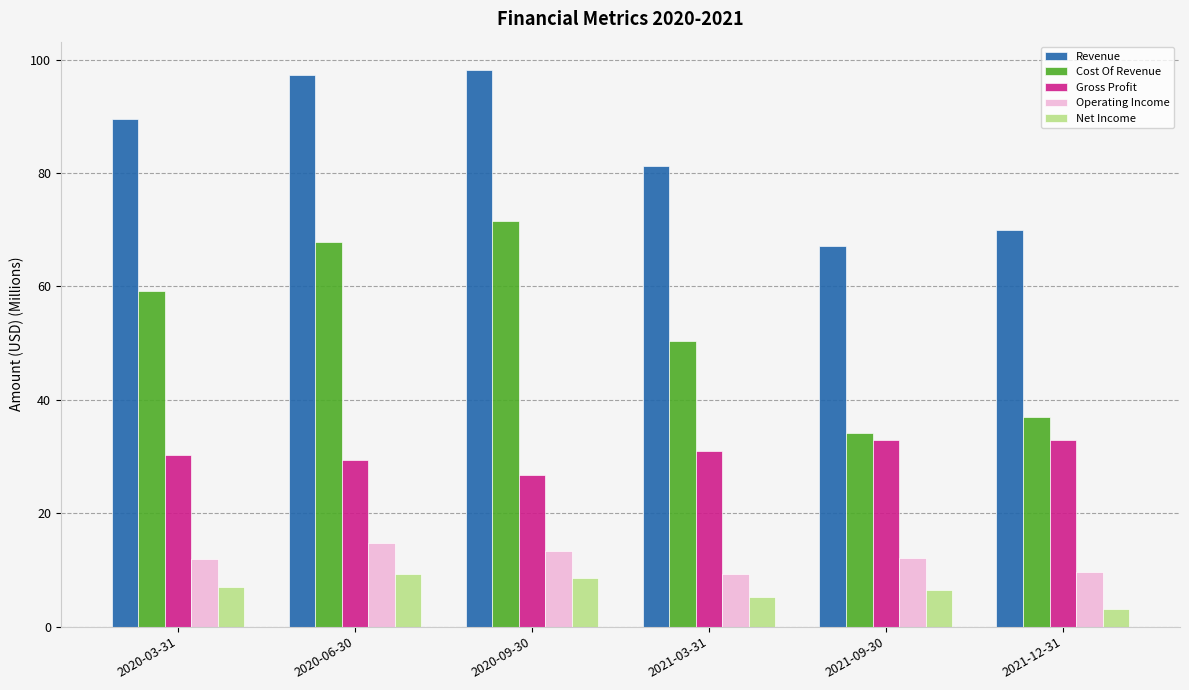

What position from the right is 2020-09-30?

4